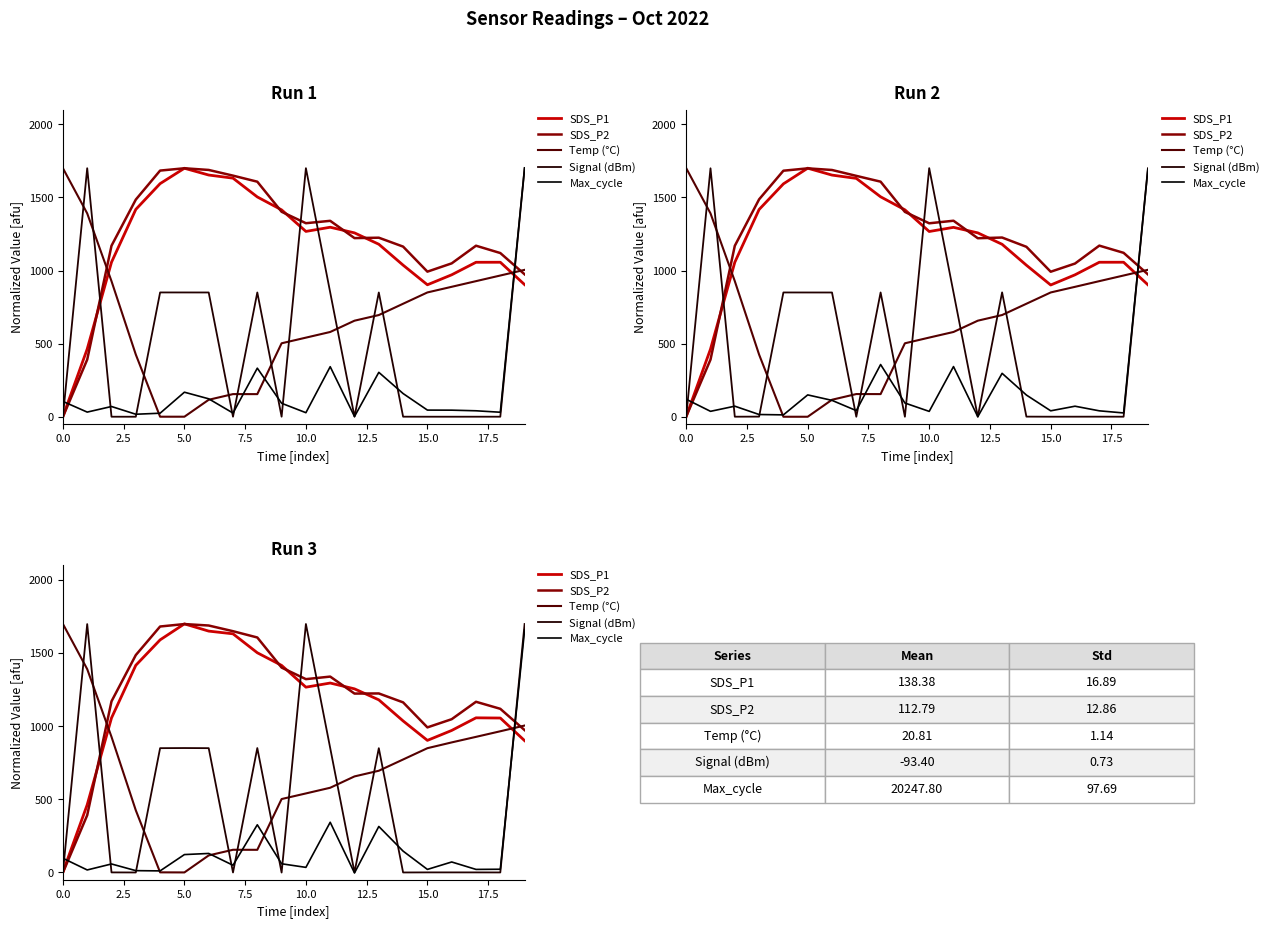

What is the total value across all series at 14?

3117.4